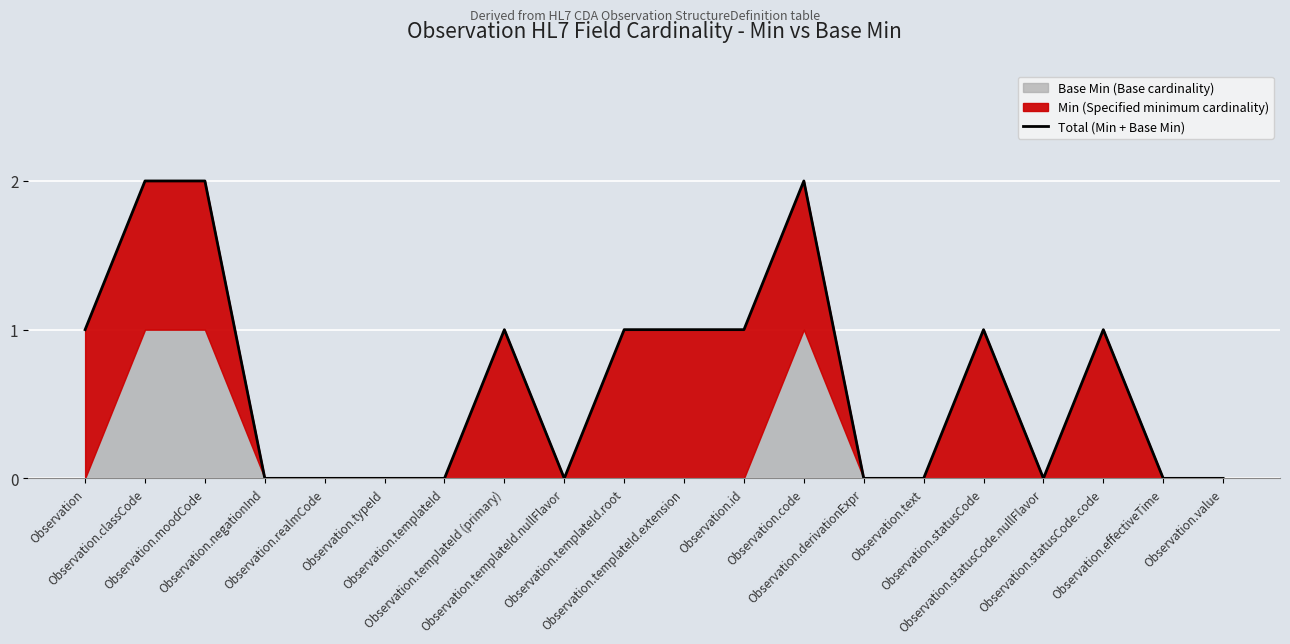

What position from the left is Observation.templateId.extension?

11